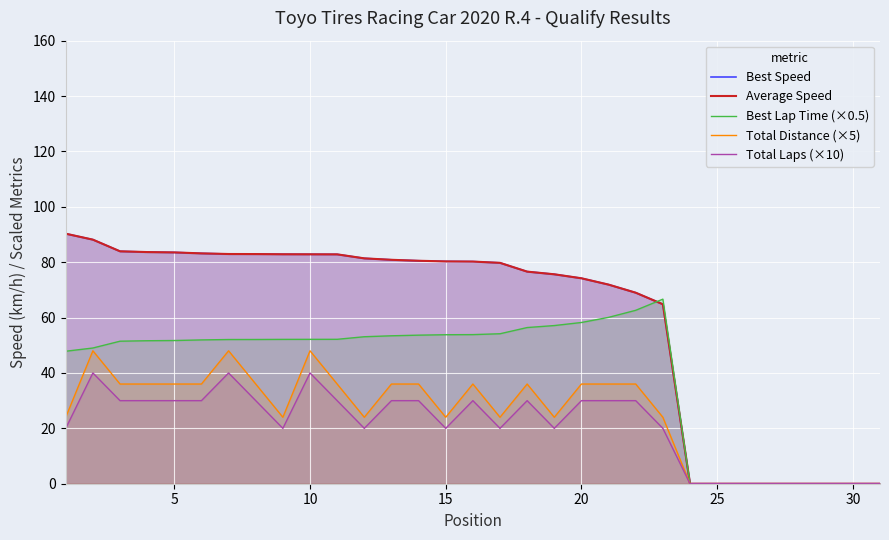

At how many categories does at least one series exceed 36?

23